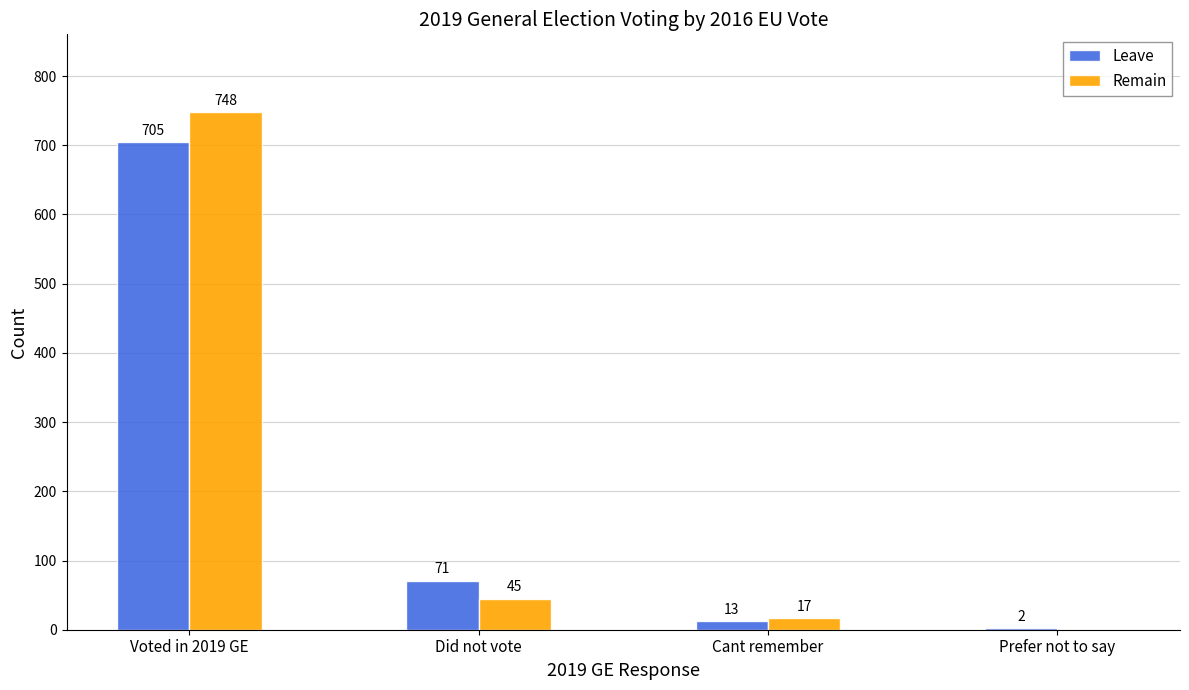

Reading left to right, transcribe all the data shown in this chart.

Leave: 705	71	13	2
Remain: 748	45	17	0